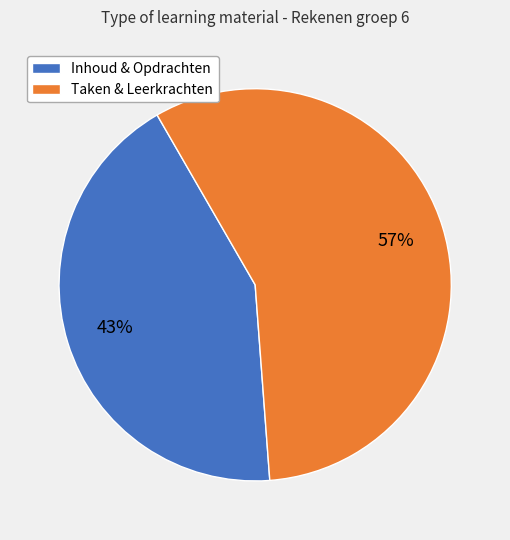

How many slices are in this pie chart?

2